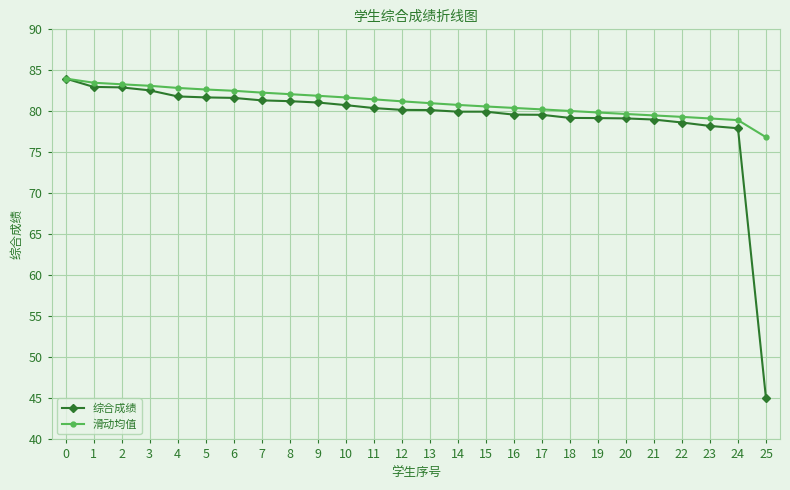

Which series has the largest range (max minus min)?

综合成绩